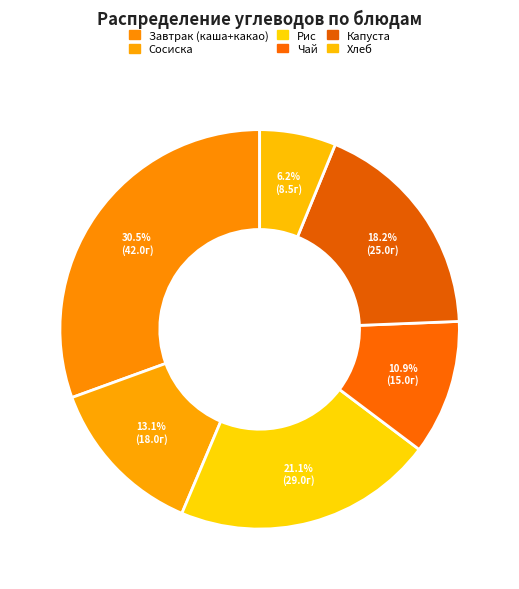

To the nearest percent, what is the difference between the Сосиска and Хлеб slice percentages?

7%